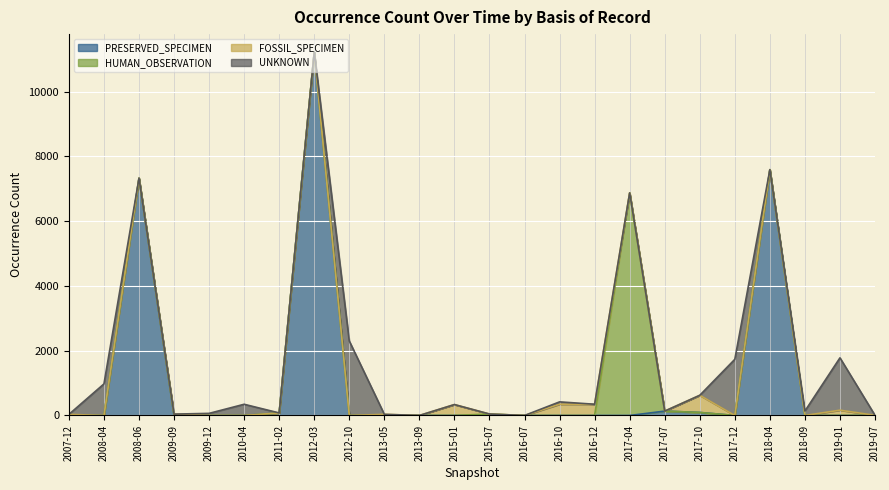

Where is PRESERVED_SPECIMEN nearest to the value 5608?

2008-06